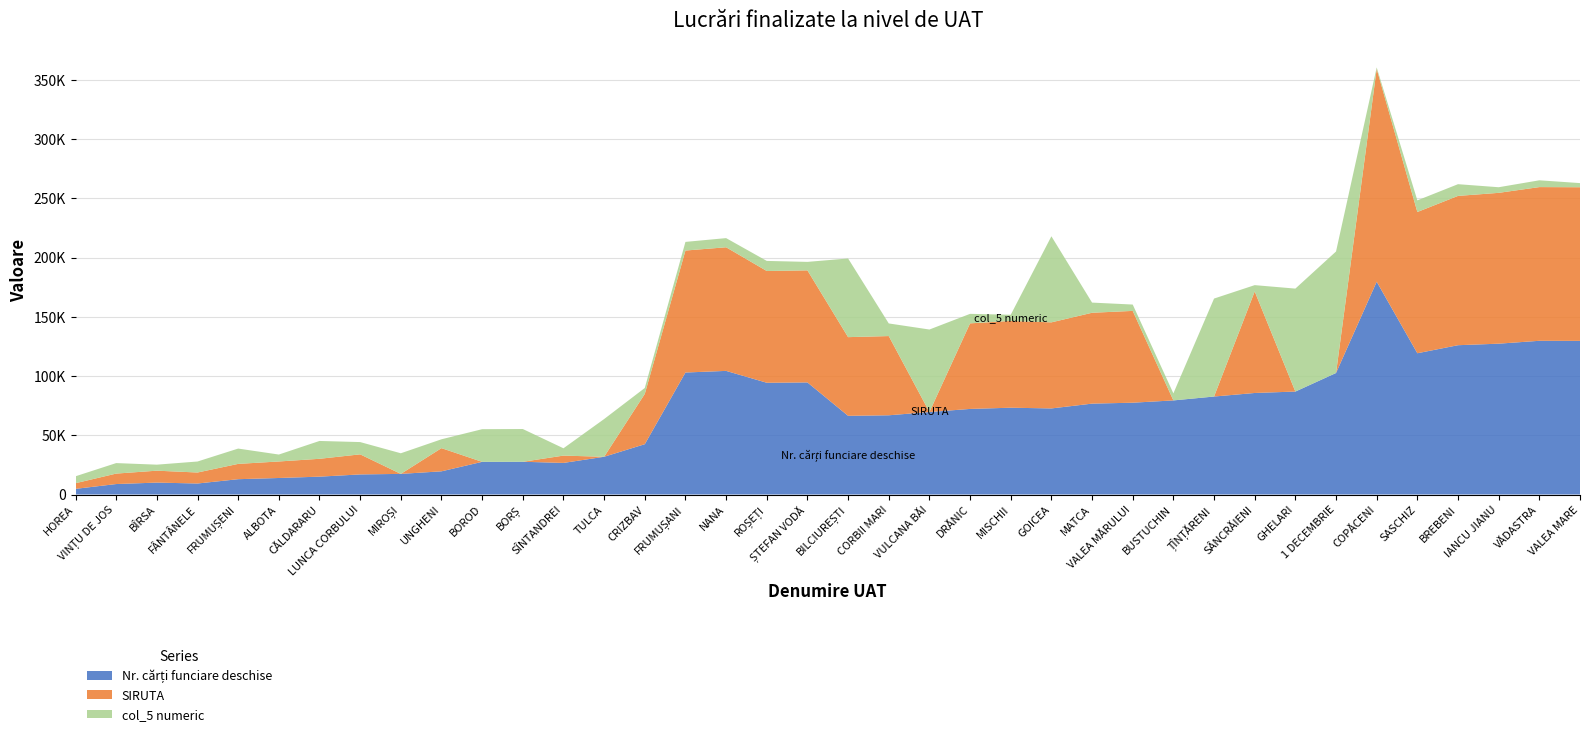

Reading right to left, transcribe all the data shown in this chart.

Nr. cărți funciare deschise: VALEA MARE=129656	VĂDASTRA=129718	IANCU JIANU=127288	BREBENI=125999	SASCHIZ=119206	COPĂCENI=179588	1 DECEMBRIE=102543	GHELARI=86883	SÂNCRĂIENI=85680	ȚÎNȚĂRENI=82680	BUSTUCHIN=79406	VALEA MĂRULUI=77475	MATCA=76692	GOICEA=72640	MISCHII=73246	DRĂNIC=72221	VULCANA BĂI=69615	CORBII MARI=66857	BILCIUREȘTI=66401	ȘTEFAN VODĂ=94580	ROȘEȚI=94312	NANA=104323	FRUMUȘANI=102945	CRIZBAV=42456	TULCA=31841	SÎNTANDREI=26653	BORȘ=27631	BOROD=27560	UNGHENI=19560	MIROȘI=17398	LUNCA CORBULUI=16944	CĂLDARARU=15064	ALBOTA=13935	FRUMUȘENI=12920	FÂNTÂNELE=9280	BÎRSA=10051	VINȚU DE JOS=8826	HOREA=4767
SIRUTA: VALEA MARE=129656	VĂDASTRA=129718	IANCU JIANU=127288	BREBENI=125999	SASCHIZ=119206	COPĂCENI=179588	1 DECEMBRIE=0	GHELARI=0	SÂNCRĂIENI=85680	ȚÎNȚĂRENI=0	BUSTUCHIN=0	VALEA MĂRULUI=77475	MATCA=76692	GOICEA=72640	MISCHII=73246	DRĂNIC=72221	VULCANA BĂI=0	CORBII MARI=66857	BILCIUREȘTI=66401	ȘTEFAN VODĂ=94580	ROȘEȚI=94312	NANA=104323	FRUMUȘANI=102945	CRIZBAV=42456	TULCA=0	SÎNTANDREI=6175	BORȘ=0	BOROD=0	UNGHENI=19560	MIROȘI=0	LUNCA CORBULUI=16944	CĂLDARARU=15064	ALBOTA=13935	FRUMUȘENI=12920	FÂNTÂNELE=9280	BÎRSA=10051	VINȚU DE JOS=8826	HOREA=4767
col_5 numeric: VALEA MARE=3493	VĂDASTRA=5732	IANCU JIANU=4742	BREBENI=9889	SASCHIZ=9821	COPĂCENI=1254	1 DECEMBRIE=102543	GHELARI=86883	SÂNCRĂIENI=5330	ȚÎNȚĂRENI=82680	BUSTUCHIN=5951	VALEA MĂRULUI=5356	MATCA=8575	GOICEA=72640	MISCHII=5201	DRĂNIC=8021	VULCANA BĂI=69615	CORBII MARI=10652	BILCIUREȘTI=66401	ȘTEFAN VODĂ=7151	ROȘEȚI=8503	NANA=7730	FRUMUȘANI=7292	CRIZBAV=4992	TULCA=31841	SÎNTANDREI=6175	BORȘ=27631	BOROD=27560	UNGHENI=7479	MIROȘI=17398	LUNCA CORBULUI=10358	CĂLDARARU=15064	ALBOTA=5849	FRUMUȘENI=12920	FÂNTÂNELE=9280	BÎRSA=5078	VINȚU DE JOS=8862	HOREA=5840